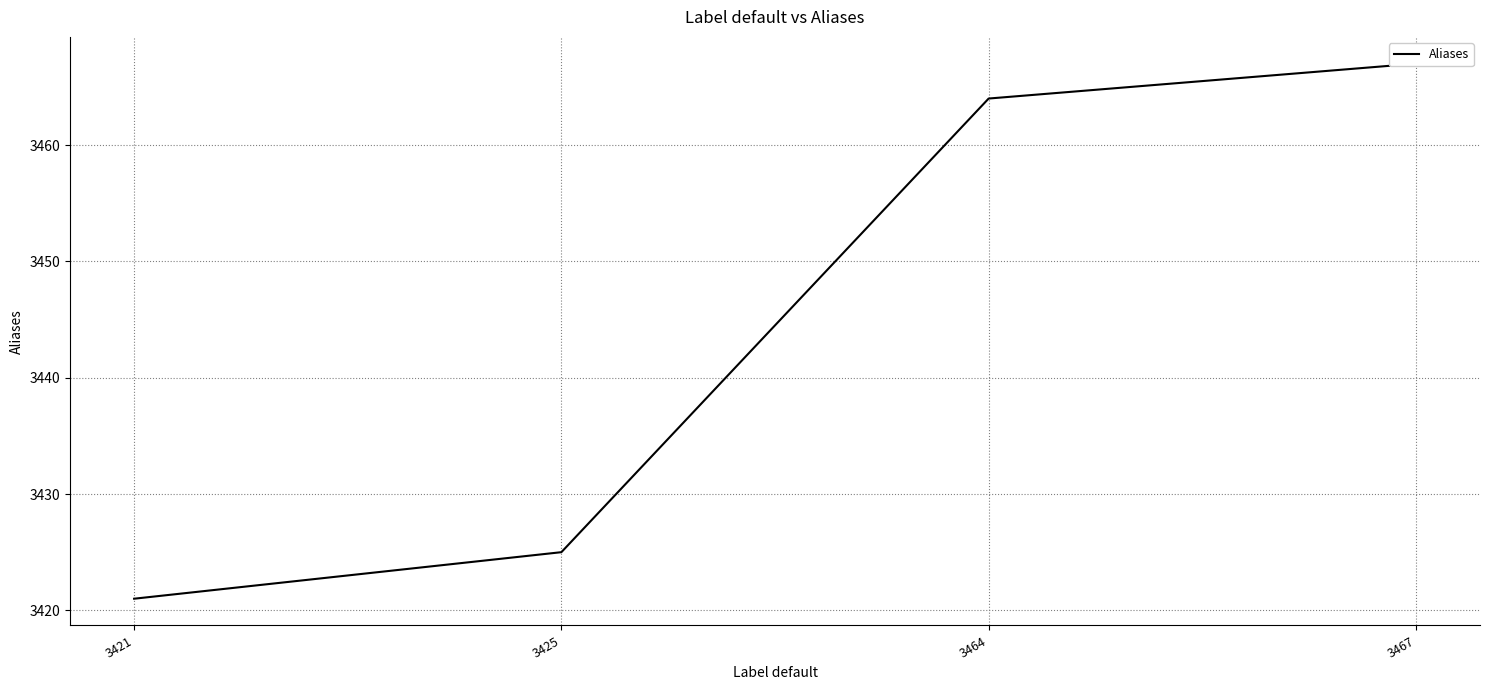

True or false: the data has more than 1 interior local peaks.

False